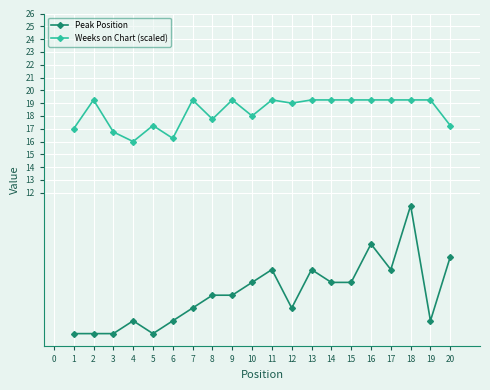

What is the value of the Peak Position point at the 9th from the left?

4.0